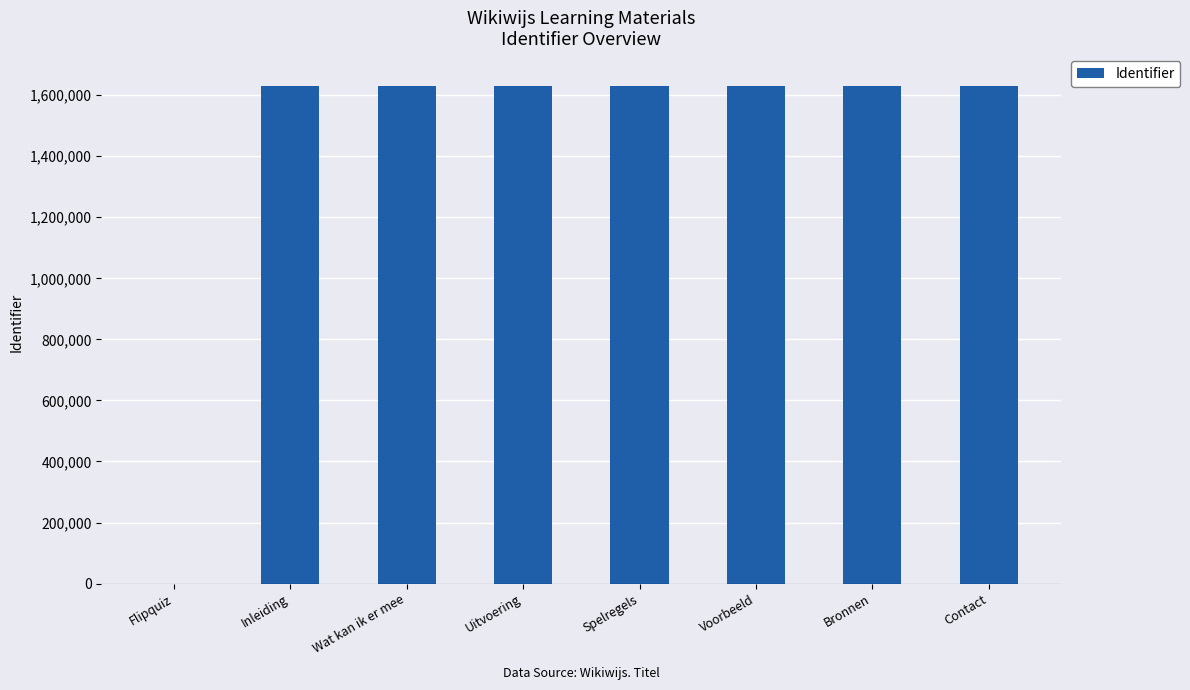

What is the ratio of the value at Inleiding to the value at Contact?

1.0